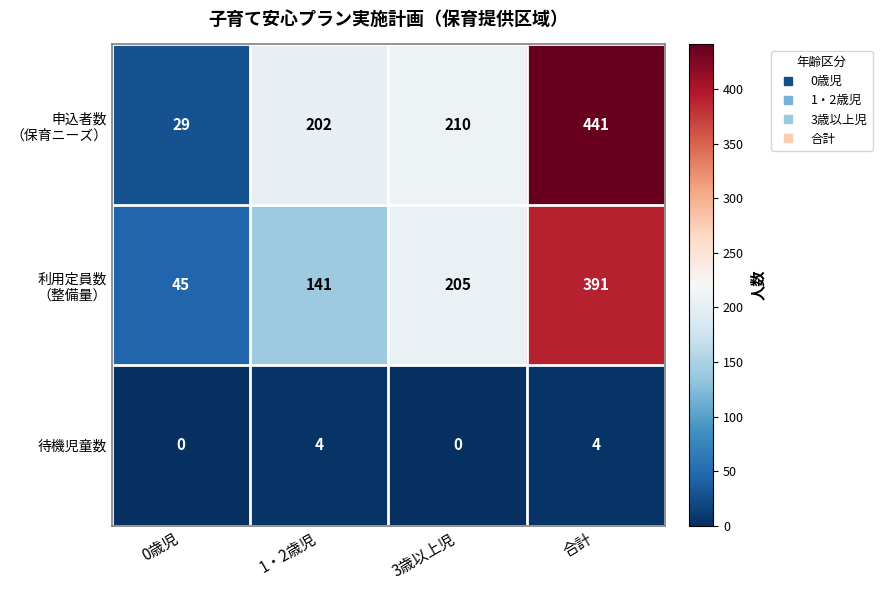

What is the greatest value displayed?

441